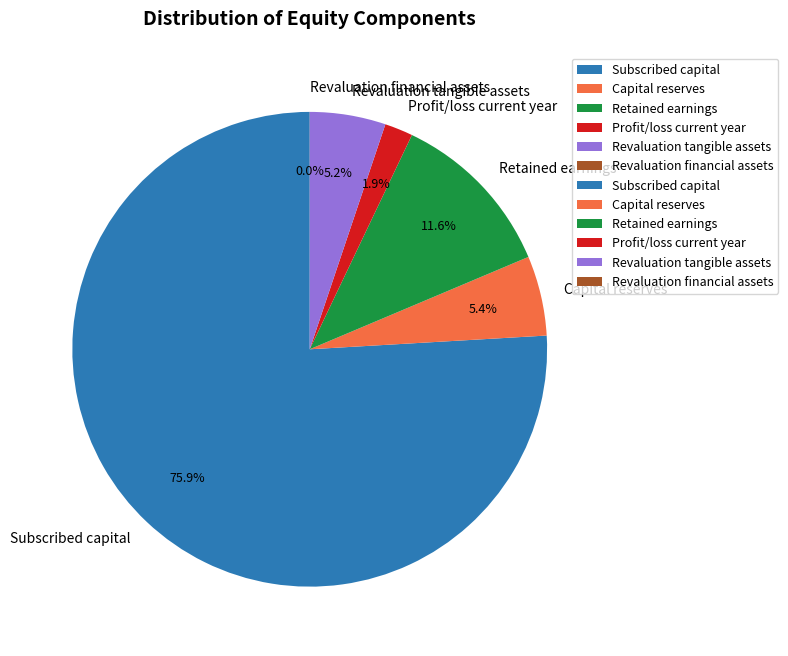

What is the largest slice in the pie chart?

Subscribed capital